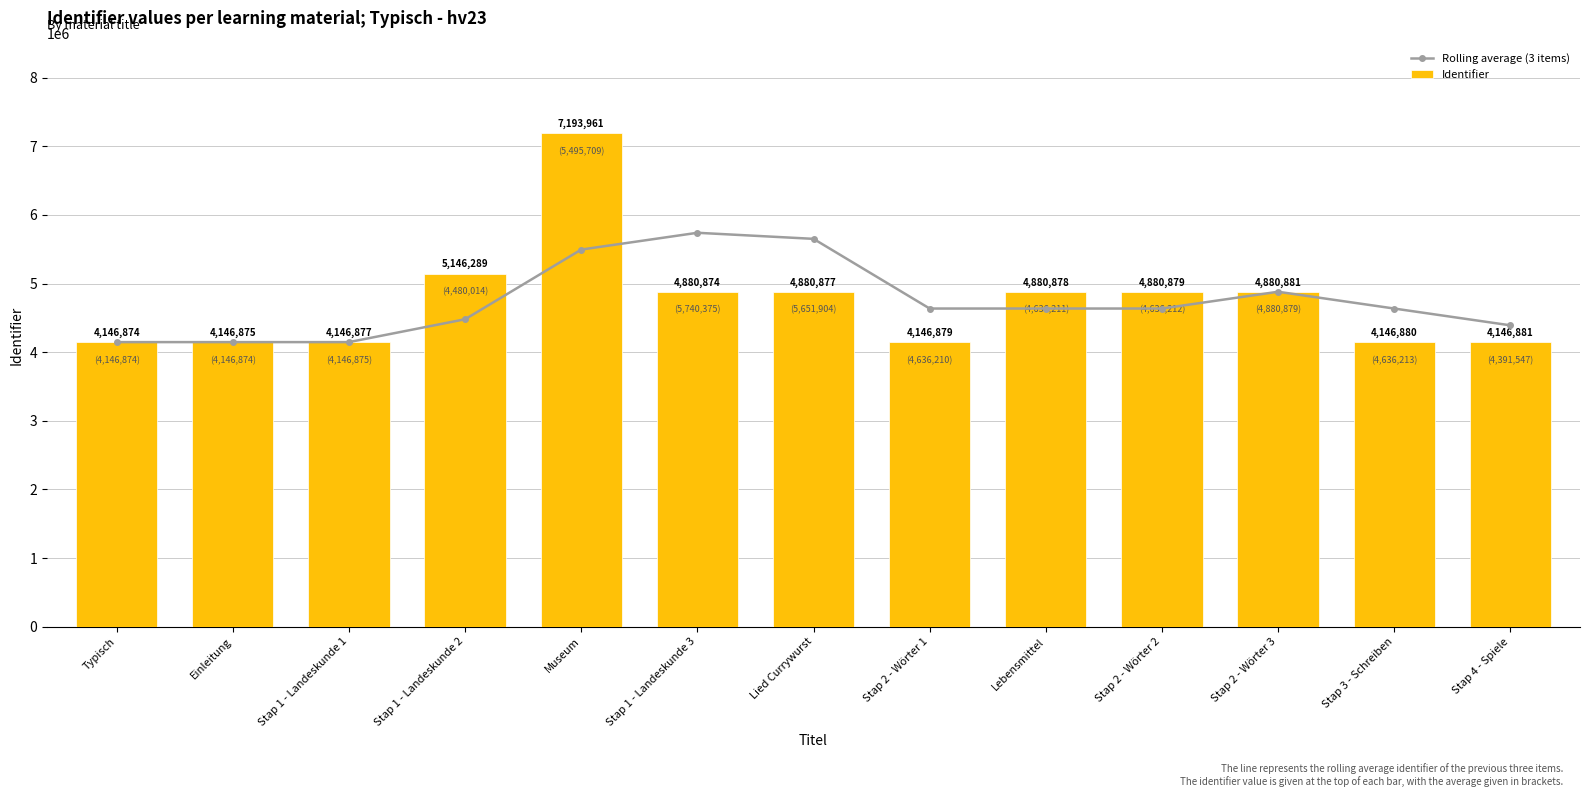

What is the difference between the second highest and minimum values in the Identifier series?

999415